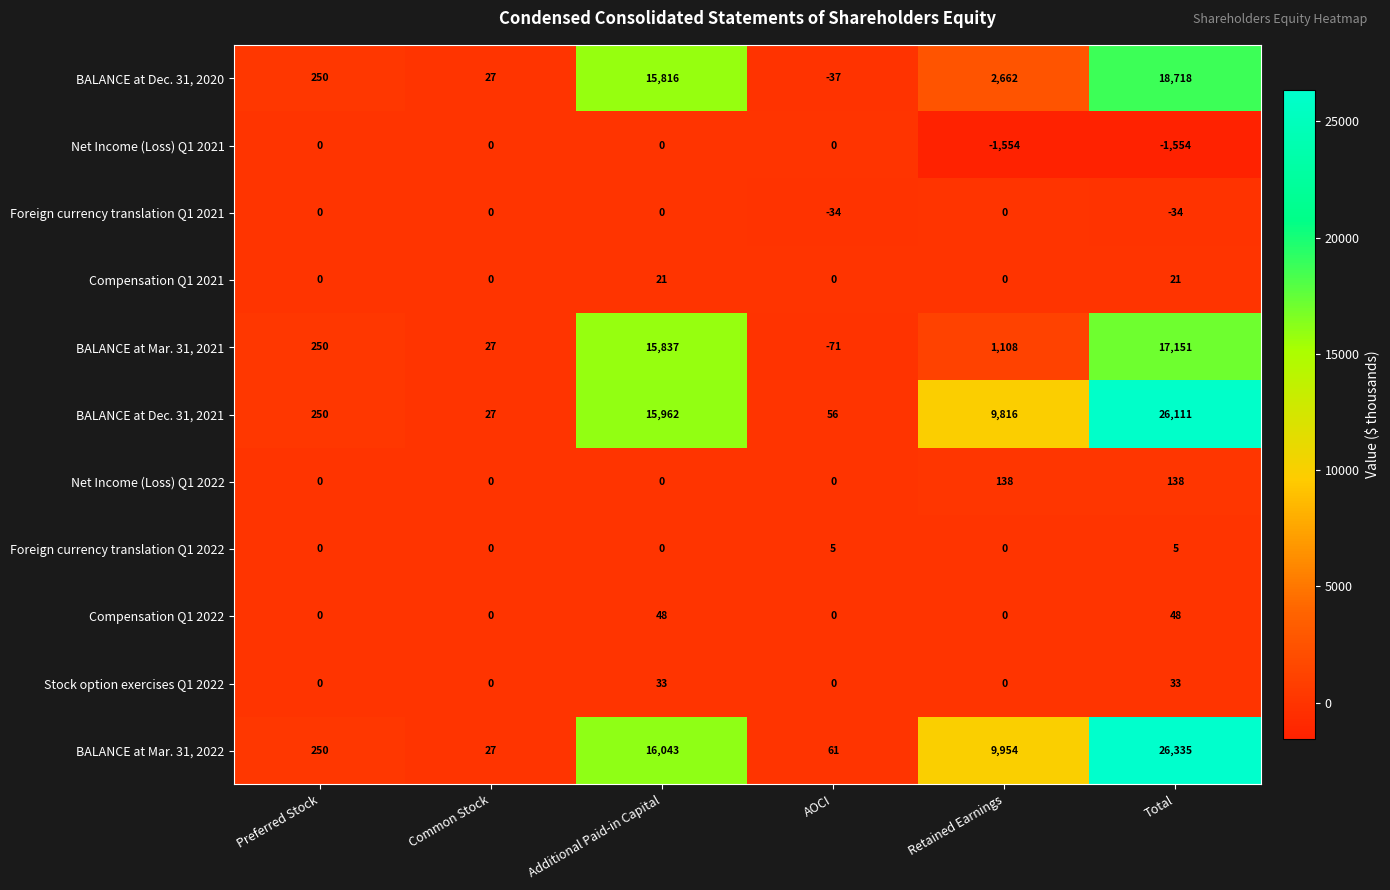

Which series changed the most between Retained Earnings and Total?

BALANCE at Mar. 31, 2022